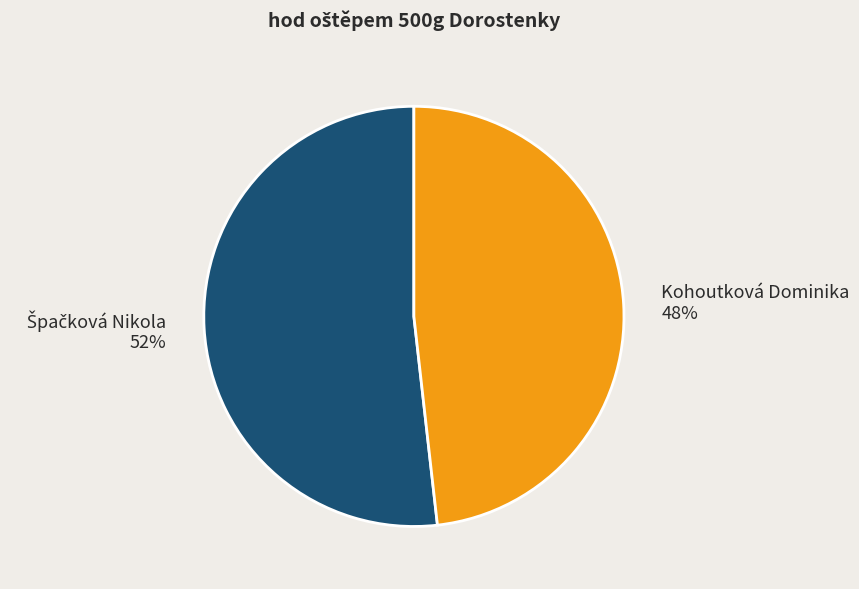

True or false: Kohoutková Dominika accounts for 53% of the total.

False